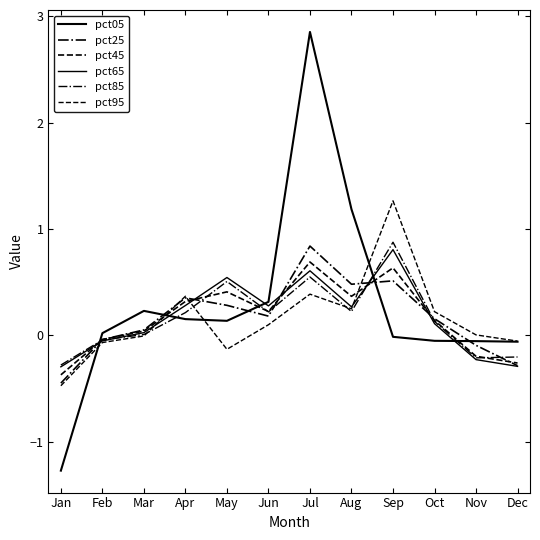

Reading left to right, extract all data points from this chart.

pct05: Jan=-1.3	Feb=0.0	Mar=0.2	Apr=0.2	May=0.1	Jun=0.3	Jul=2.9	Aug=1.2	Sep=-0.0	Oct=-0.1	Nov=-0.1	Dec=-0.1
pct25: Jan=-0.4	Feb=-0.0	Mar=0.1	Apr=0.4	May=0.3	Jun=0.2	Jul=0.8	Aug=0.5	Sep=0.5	Oct=0.2	Nov=-0.1	Dec=-0.3
pct45: Jan=-0.4	Feb=-0.0	Mar=0.0	Apr=0.3	May=0.4	Jun=0.2	Jul=0.7	Aug=0.4	Sep=0.6	Oct=0.1	Nov=-0.2	Dec=-0.3
pct65: Jan=-0.3	Feb=-0.1	Mar=0.0	Apr=0.3	May=0.5	Jun=0.3	Jul=0.6	Aug=0.3	Sep=0.8	Oct=0.1	Nov=-0.2	Dec=-0.3
pct85: Jan=-0.3	Feb=-0.0	Mar=0.0	Apr=0.2	May=0.5	Jun=0.2	Jul=0.5	Aug=0.2	Sep=0.9	Oct=0.1	Nov=-0.2	Dec=-0.2
pct95: Jan=-0.5	Feb=-0.1	Mar=-0.0	Apr=0.4	May=-0.1	Jun=0.1	Jul=0.4	Aug=0.2	Sep=1.3	Oct=0.2	Nov=0.0	Dec=-0.1